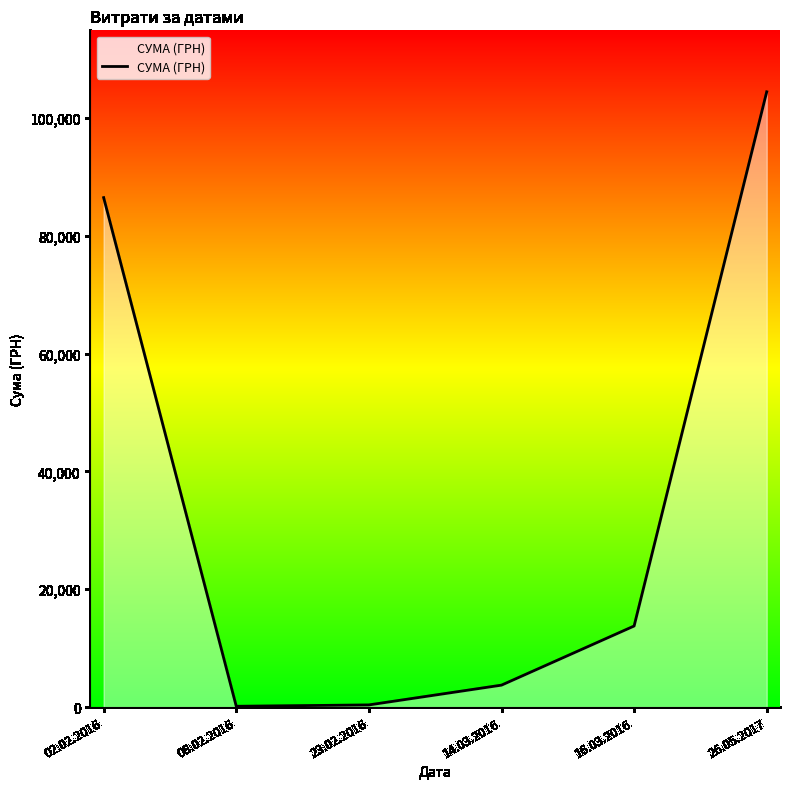

Between 02.02.2016 and 16.03.2016, which is larger?

02.02.2016